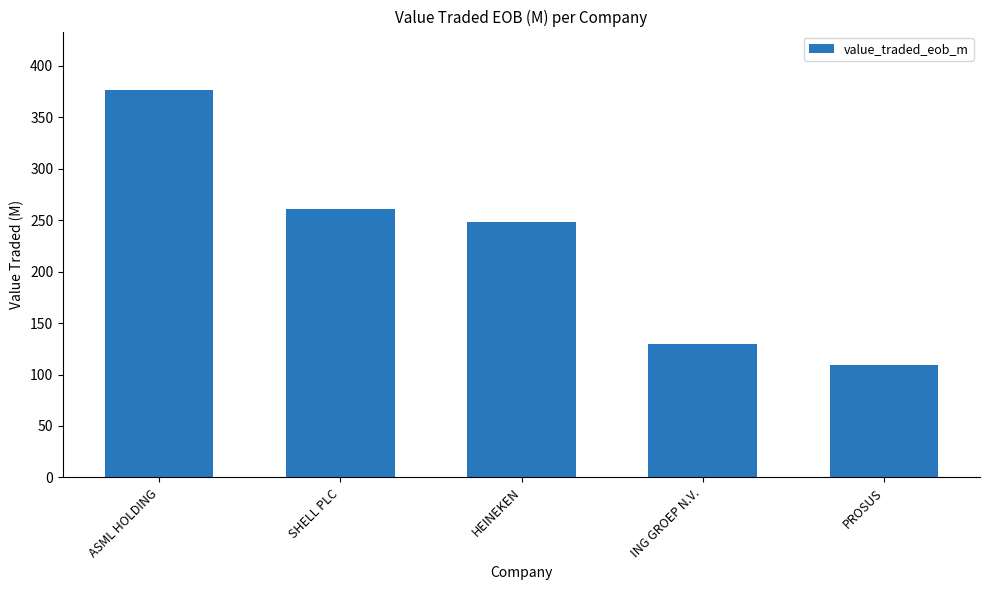

Reading left to right, what are all the values shown in this chart?

ASML HOLDING=376.9	SHELL PLC=260.6	HEINEKEN=248.5	ING GROEP N.V.=129.9	PROSUS=108.8